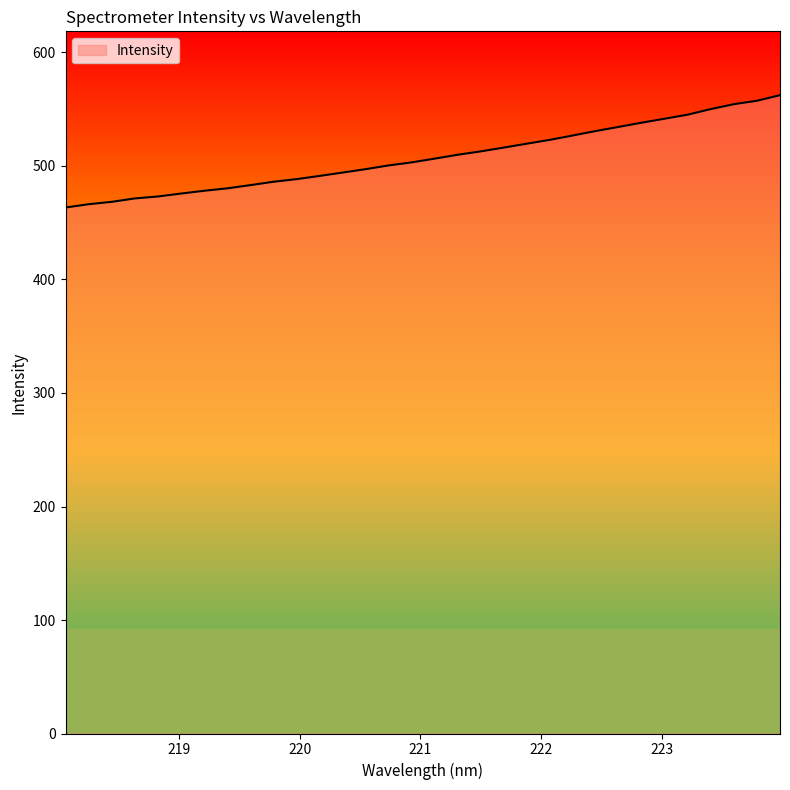

Does the chart display data point markers on the line(s)?

No